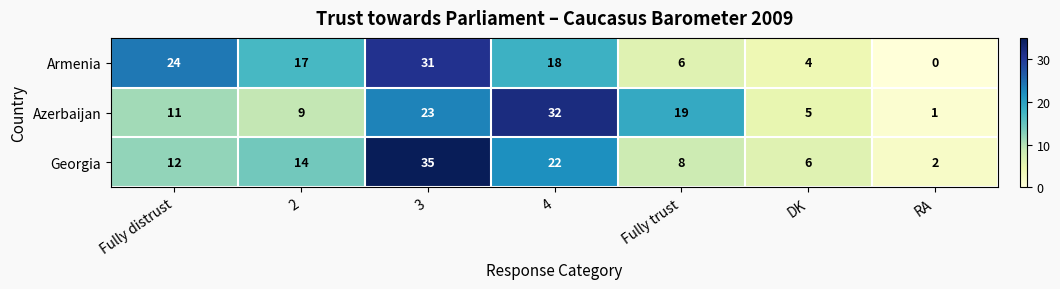

Reading left to right, what are all the values shown in this chart?

Armenia: 24	17	31	18	6	4	0
Azerbaijan: 11	9	23	32	19	5	1
Georgia: 12	14	35	22	8	6	2